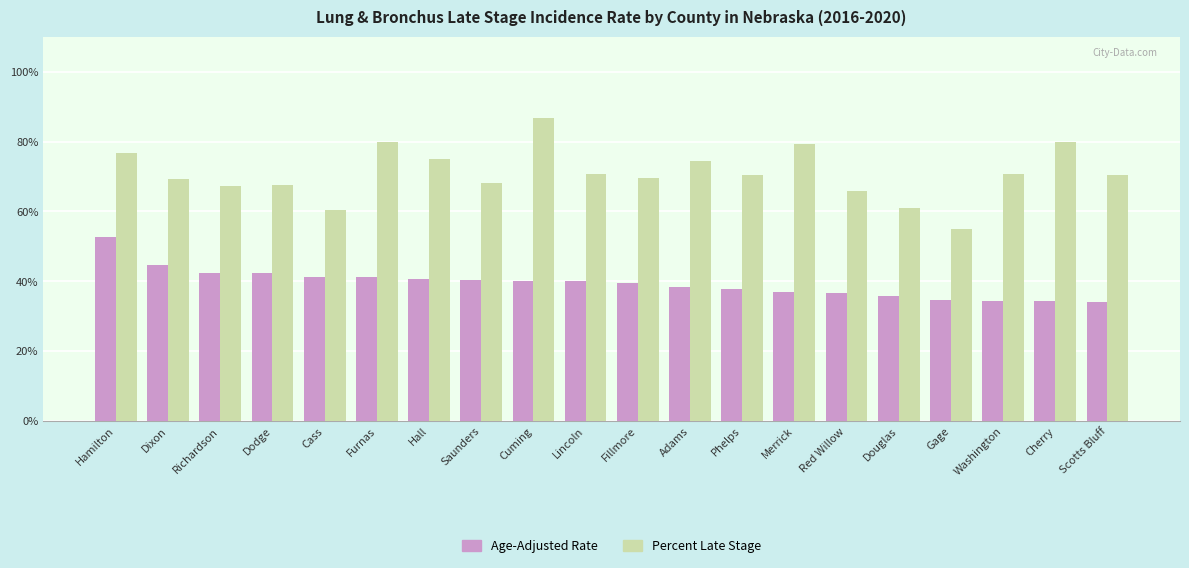

Between Dixon and Douglas, which series saw the biggest shift?

Age-Adjusted Rate